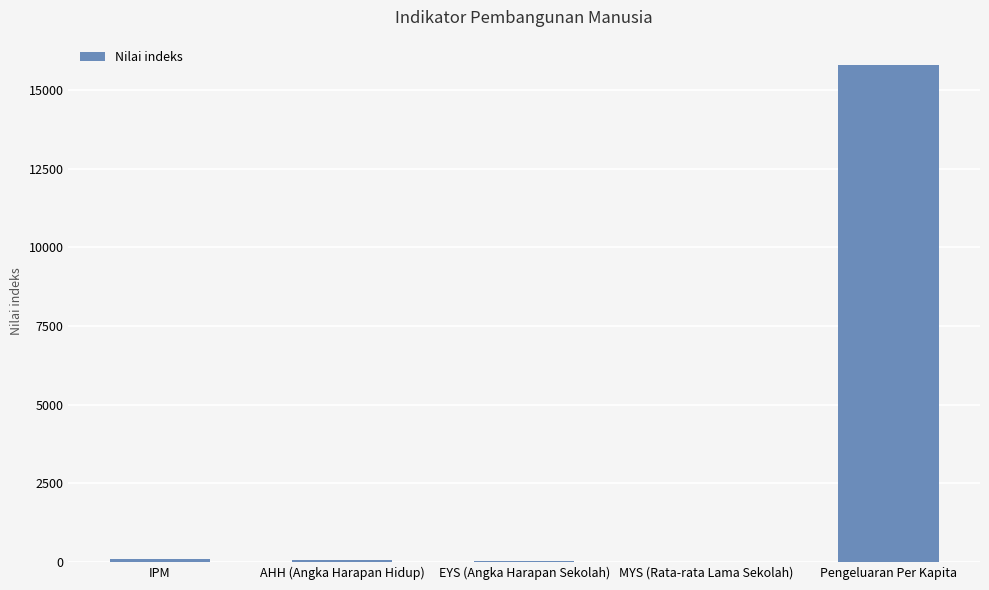

Are the bars horizontal?

No